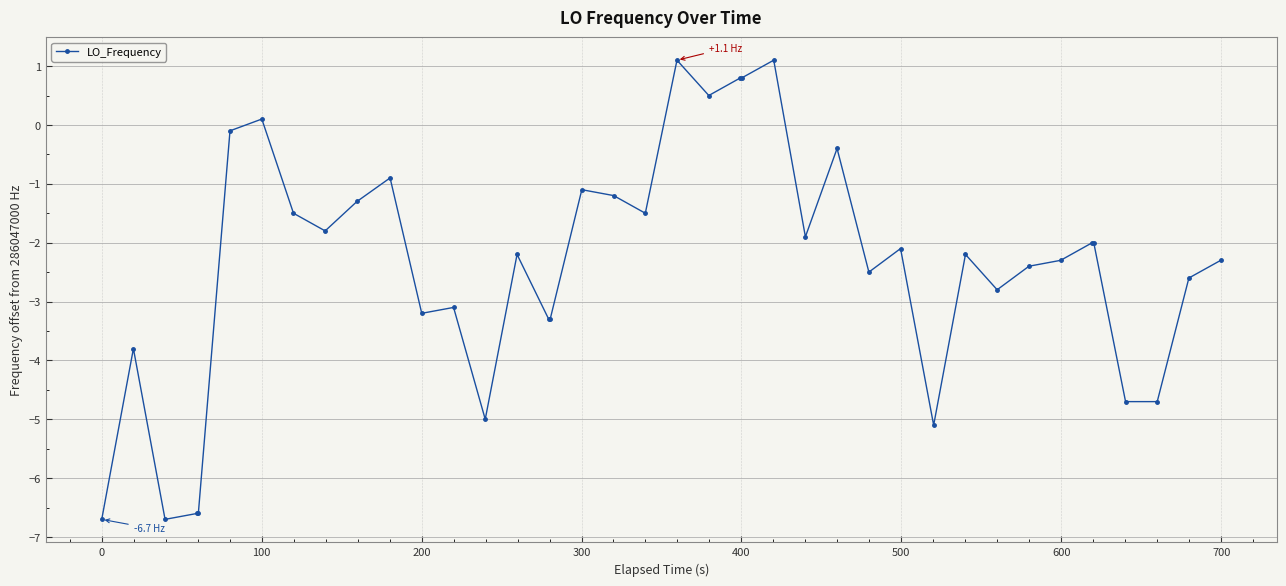

What is the difference between the maximum and minimum values?

7.8